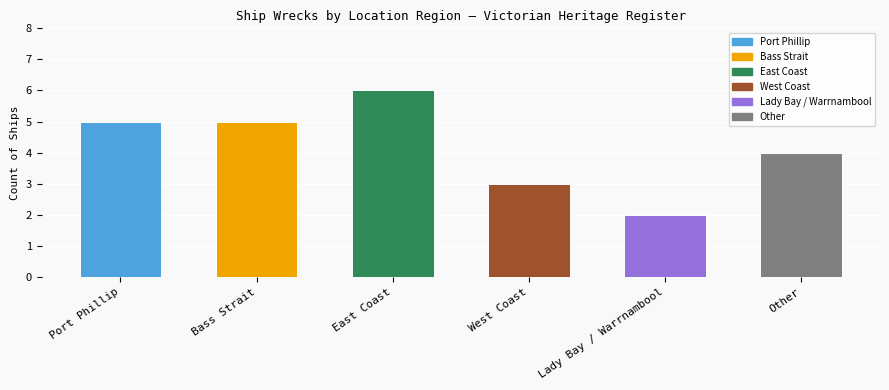

How many values are between 3 and 5?

4